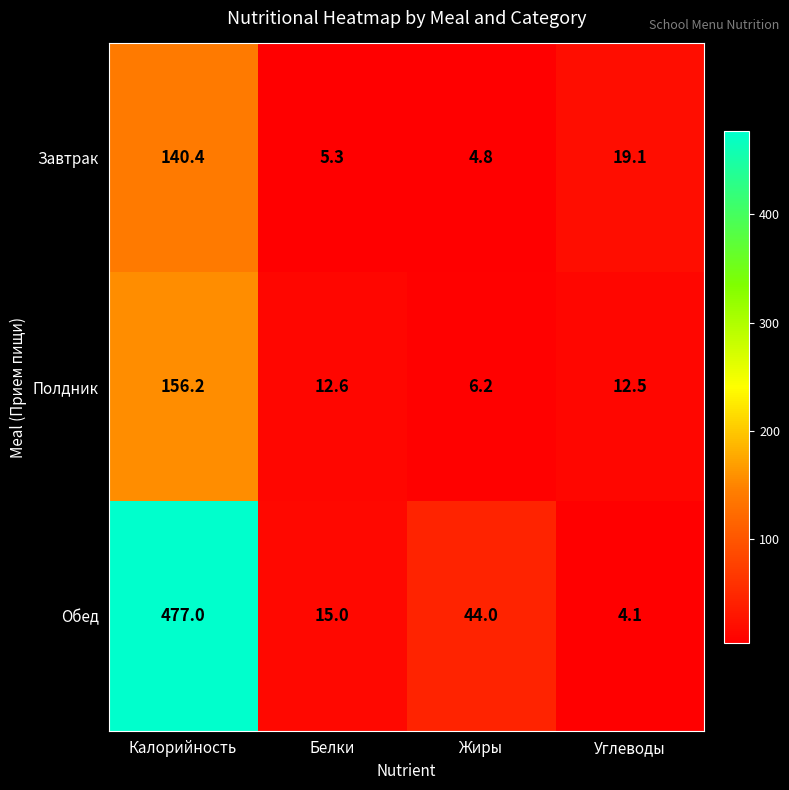

How many categories are shown in the chart?

4